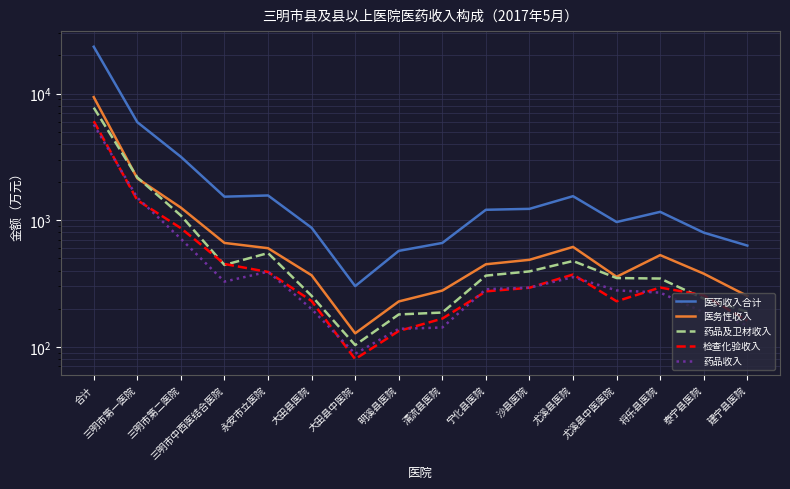

What is the difference between the maximum and minimum values in the 检查化验收入 series?

5967.4